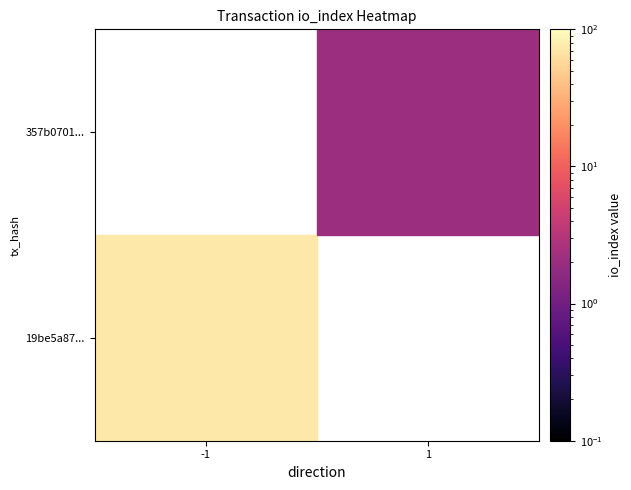

What is the difference between the highest and lowest values at direction?

2